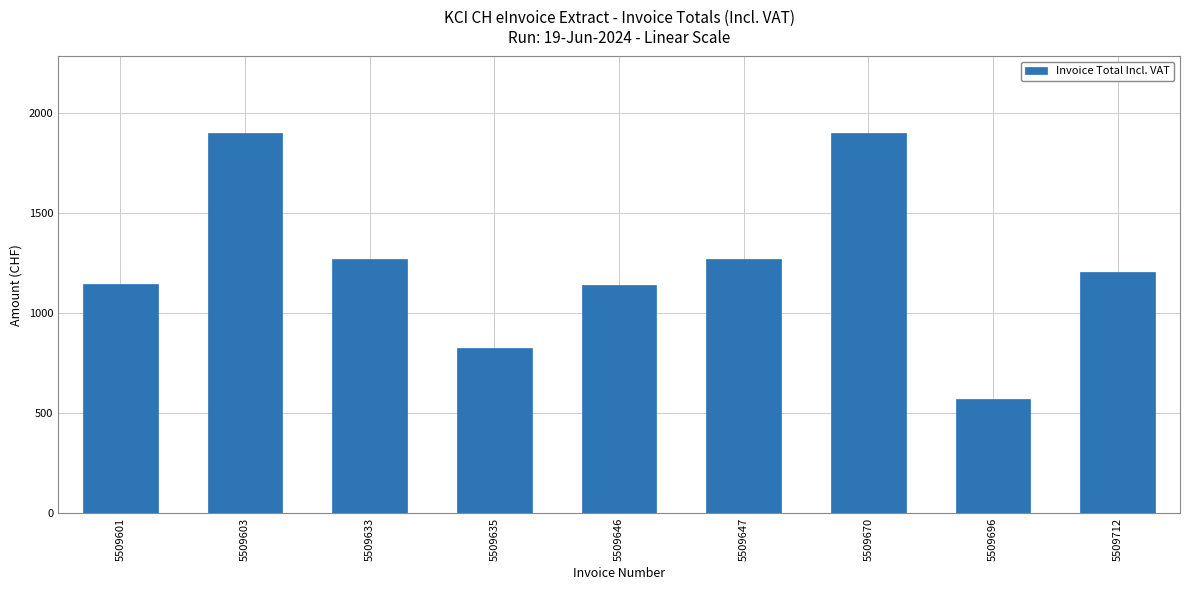

Where does the data first go above 1203?

5509603